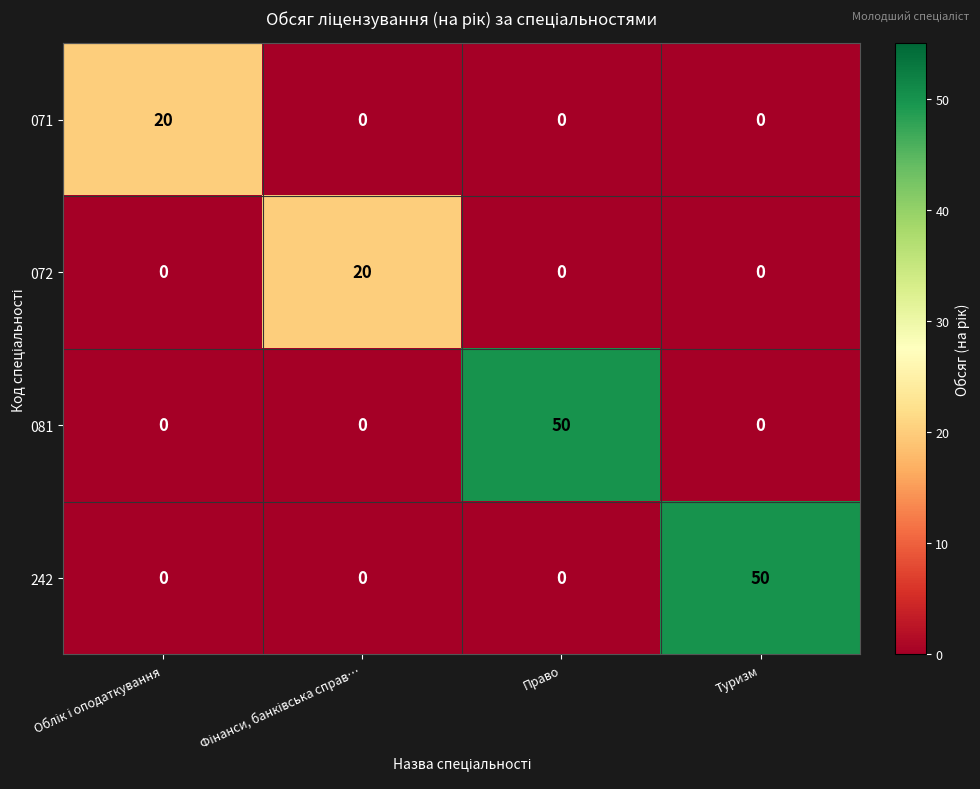

What is the total value across all series at Туризм?

50